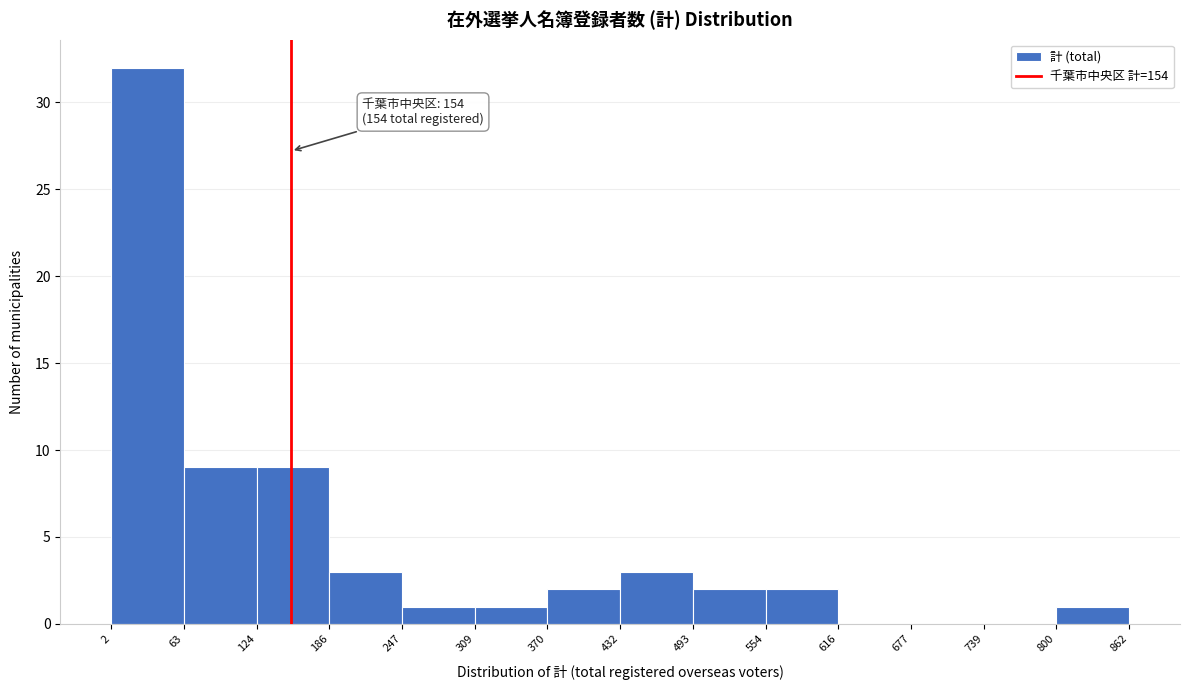

Over which range of the x-axis is the bar tallest?

2 to 63